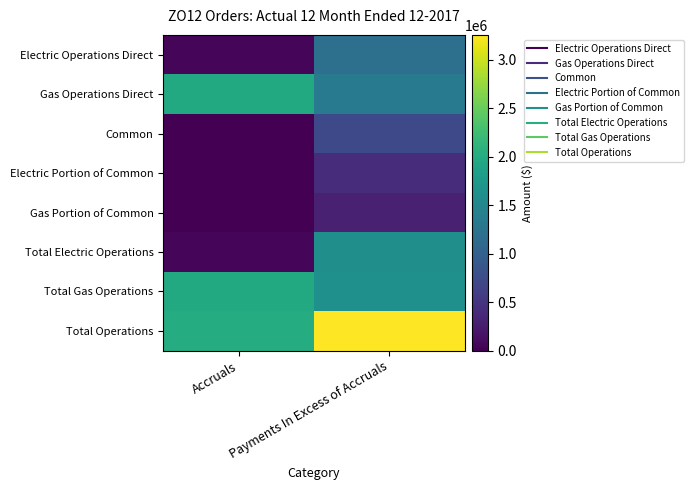

Which series has the largest range (max minus min)?

Total Electric Operations